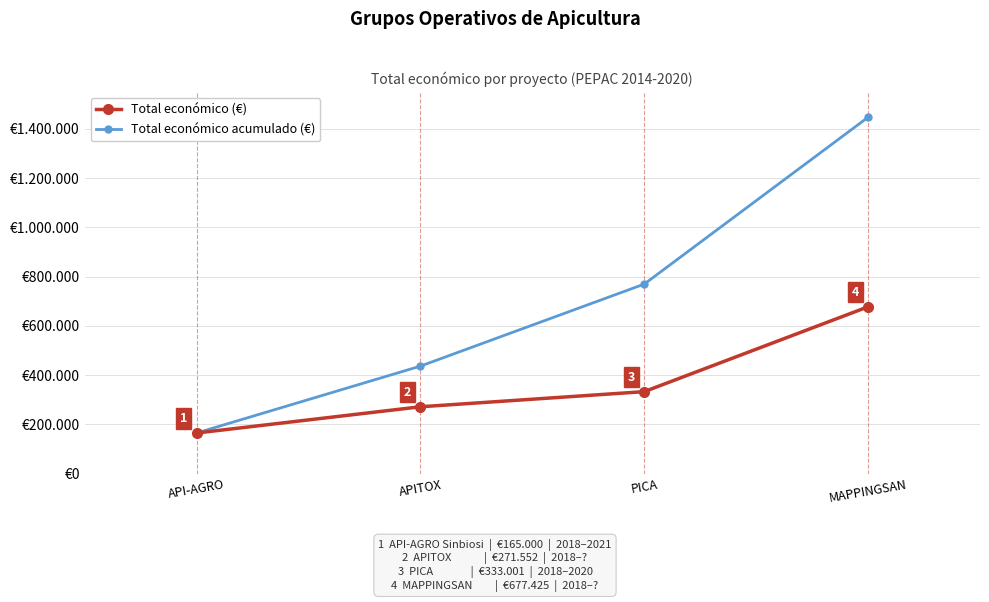

What are all the series names shown in the legend?

Total económico (€), Total económico acumulado (€)